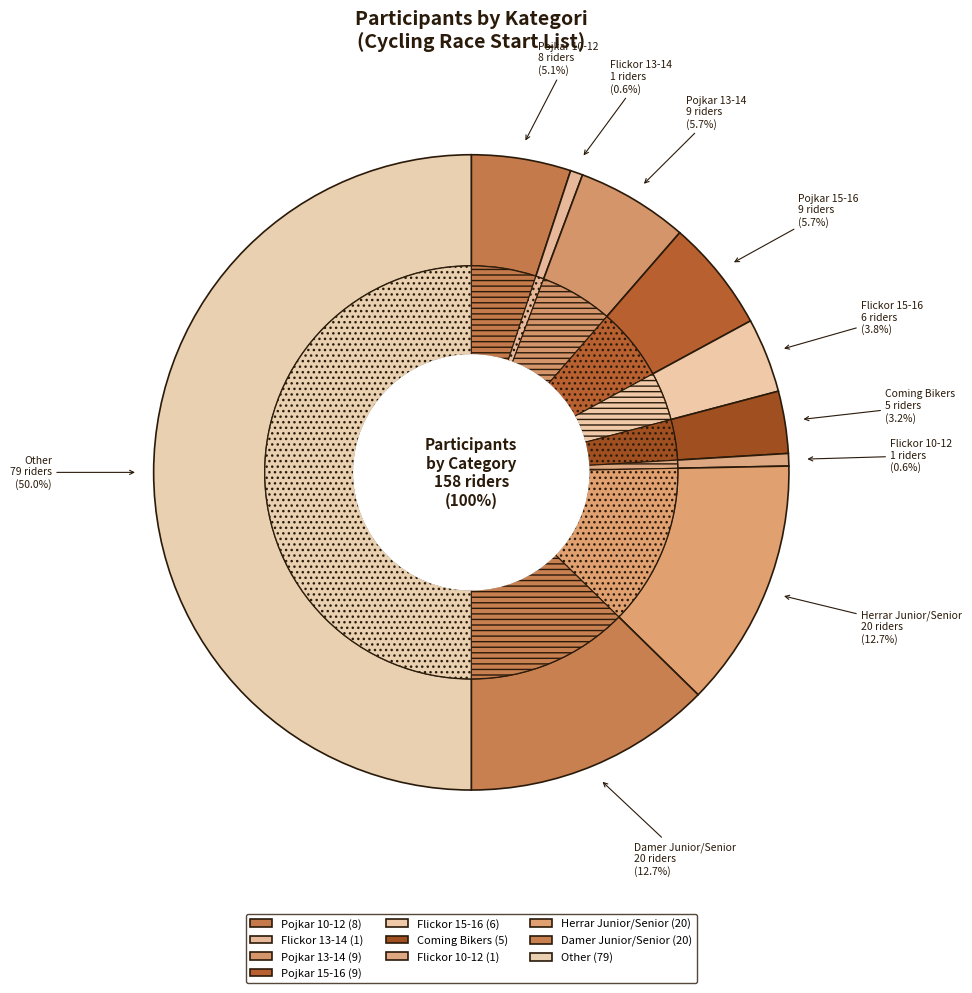

What is the total percentage of Damer Junior/Senior and Pojkar 10-12?

17.7%